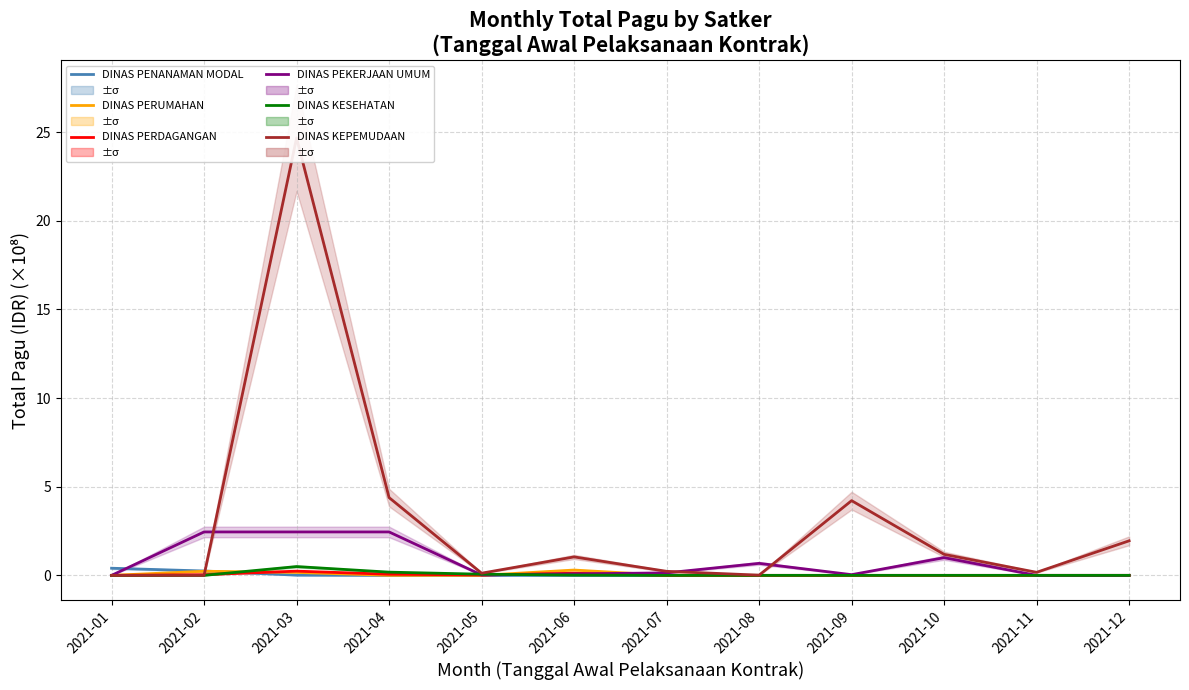

Where do DINAS KESEHATAN and DINAS PEKERJAAN UMUM first cross each other?

2021-04 and 2021-05